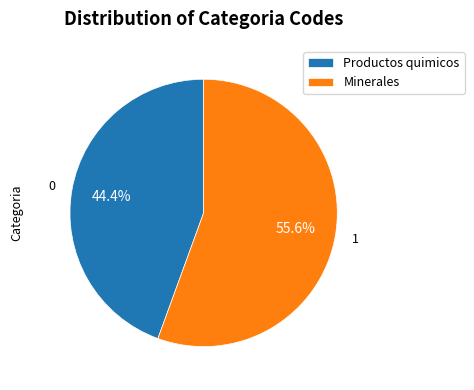

What is the total percentage of Minerales and Productos quimicos?

100.0%